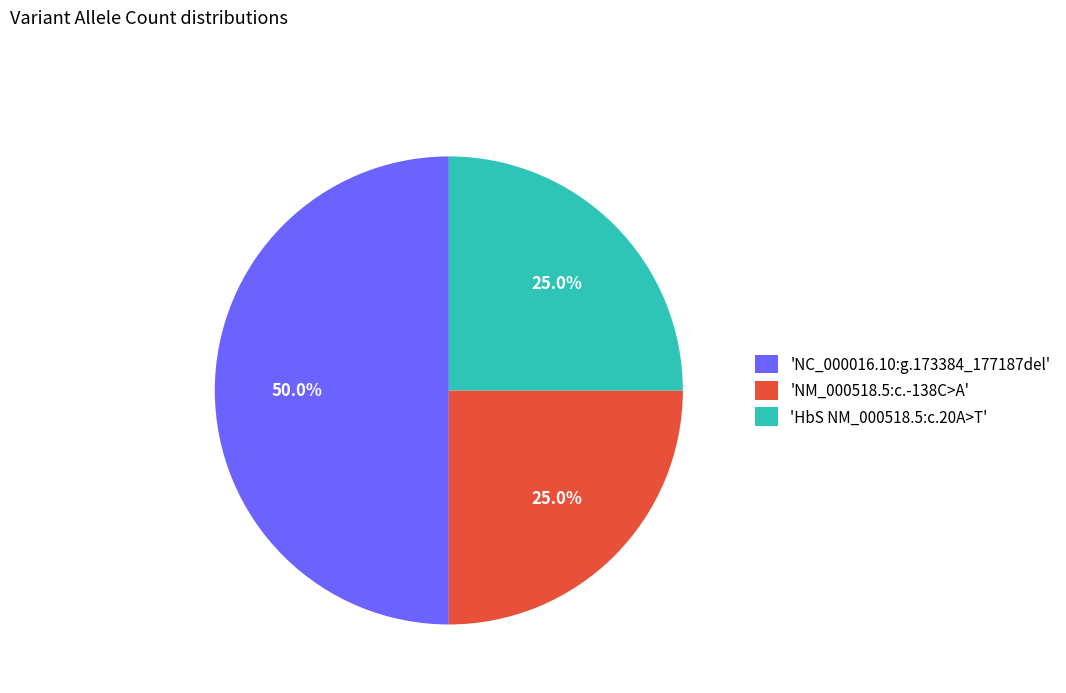

How many segments does this pie chart have?

3